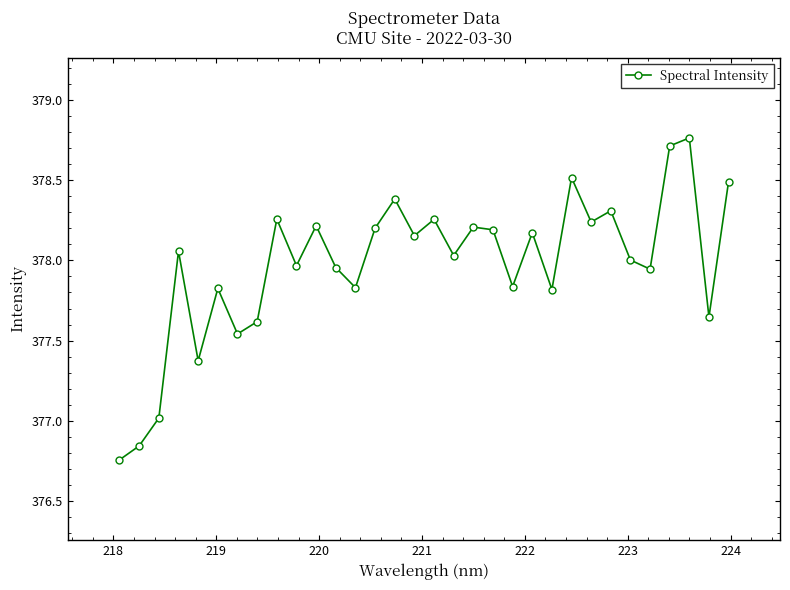

How many points are higher than both their immediate neighbors (excluding endpoints)?

11